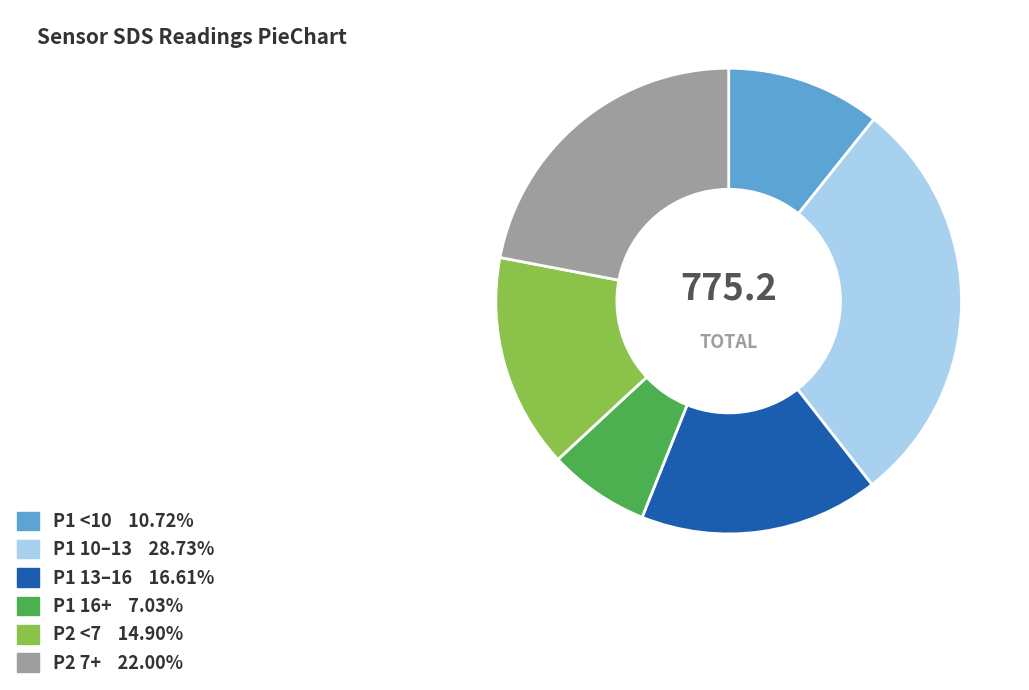

Does P2 7+ 22.00% account for over 50% of the chart?

No